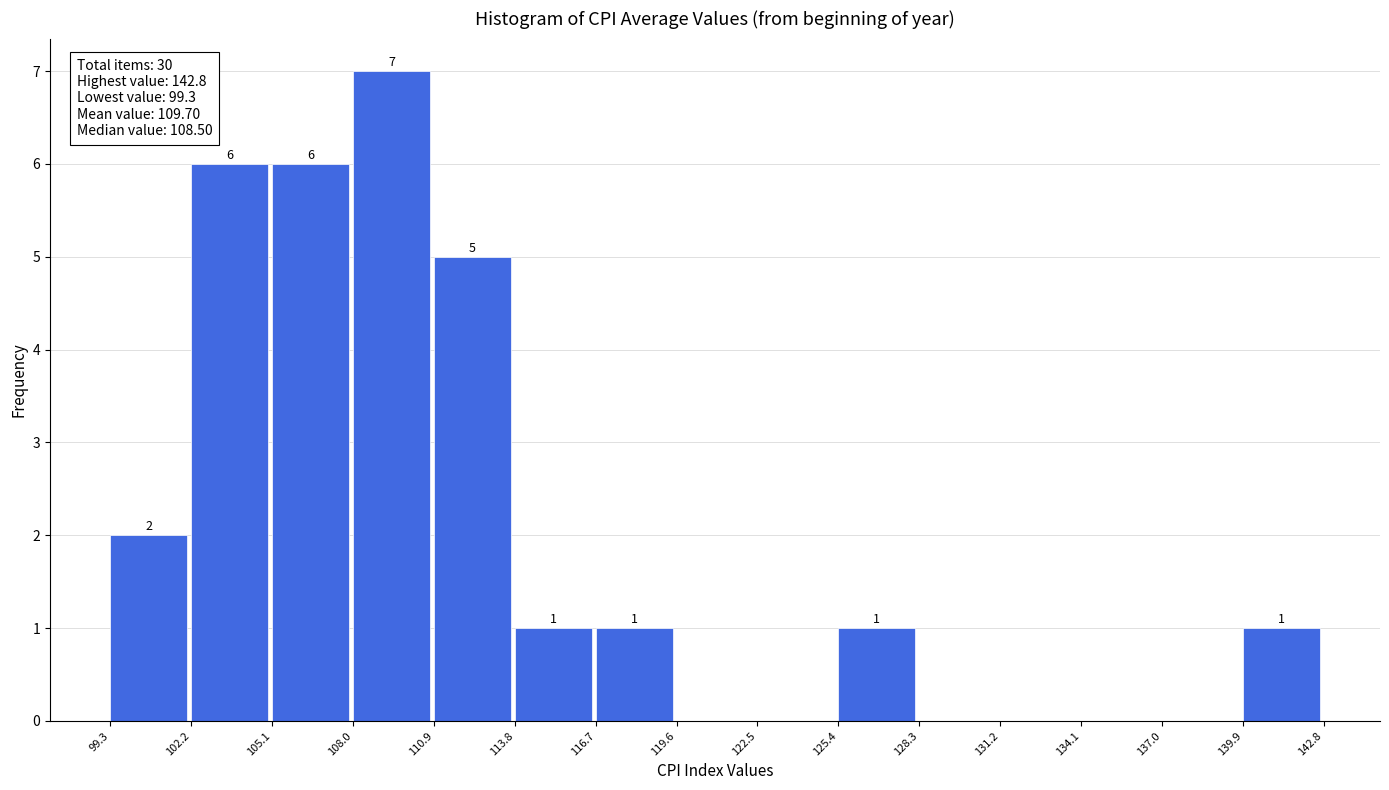

Which range on the x-axis has the tallest bar?

108.0 to 110.9